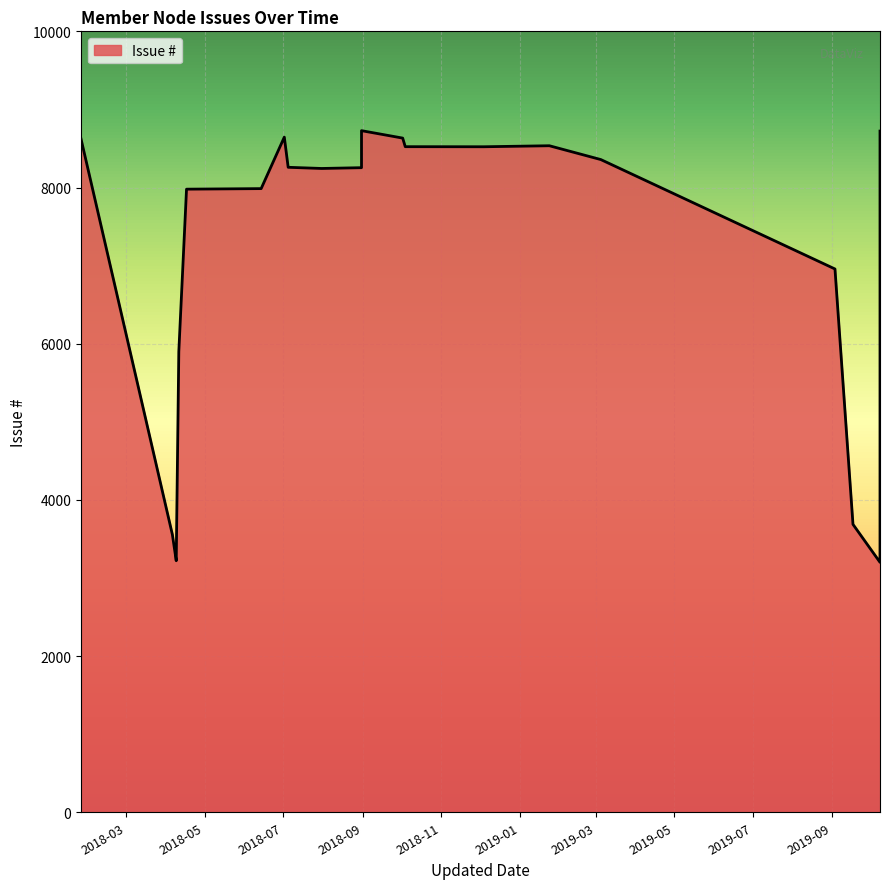

How many data points are above 8254?

12